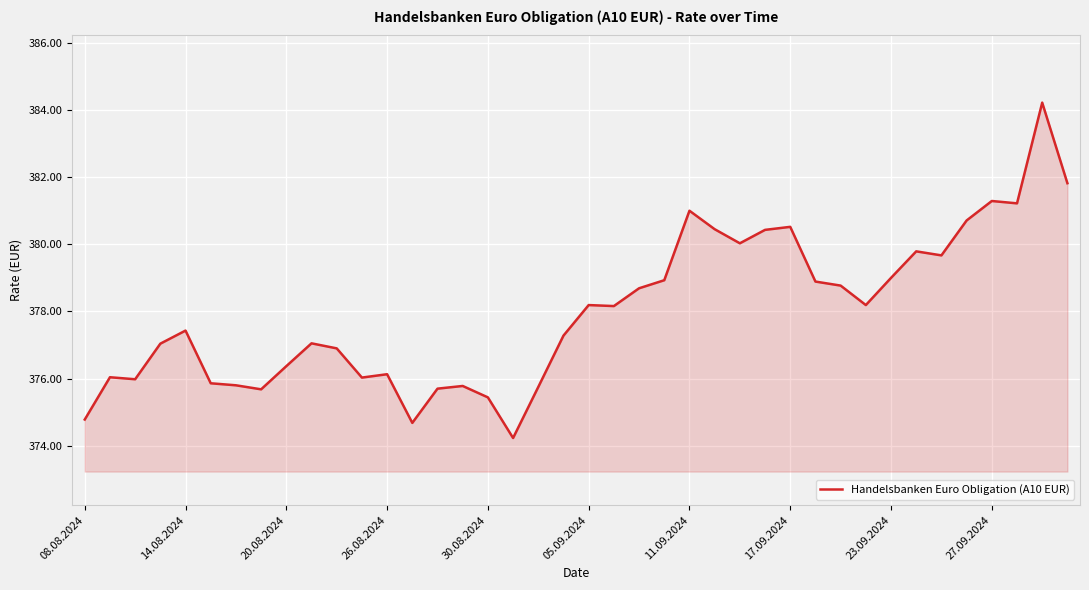

What is the greatest value displayed?

384.2